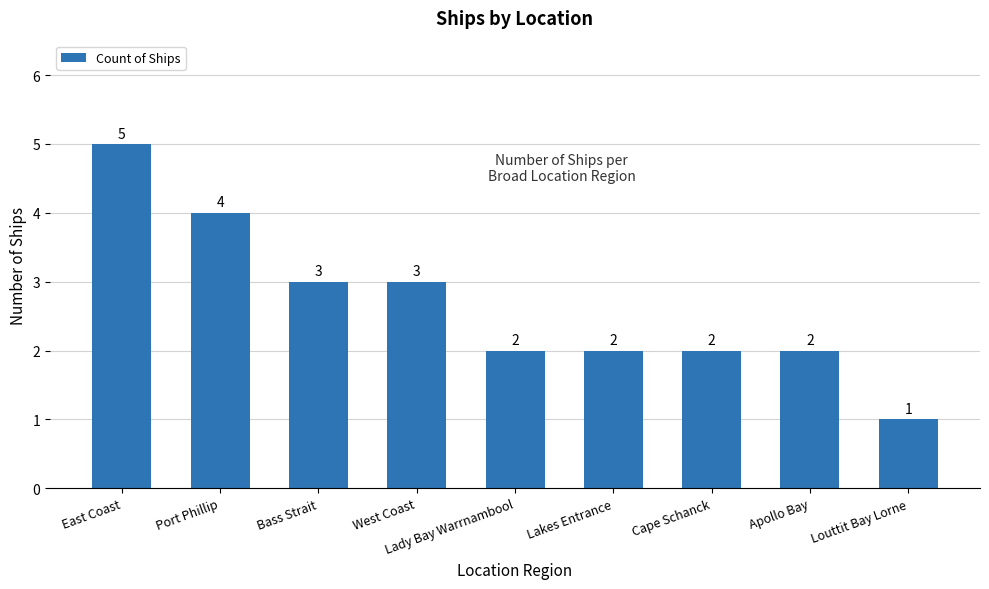

Which category has the highest value across all series?

East Coast